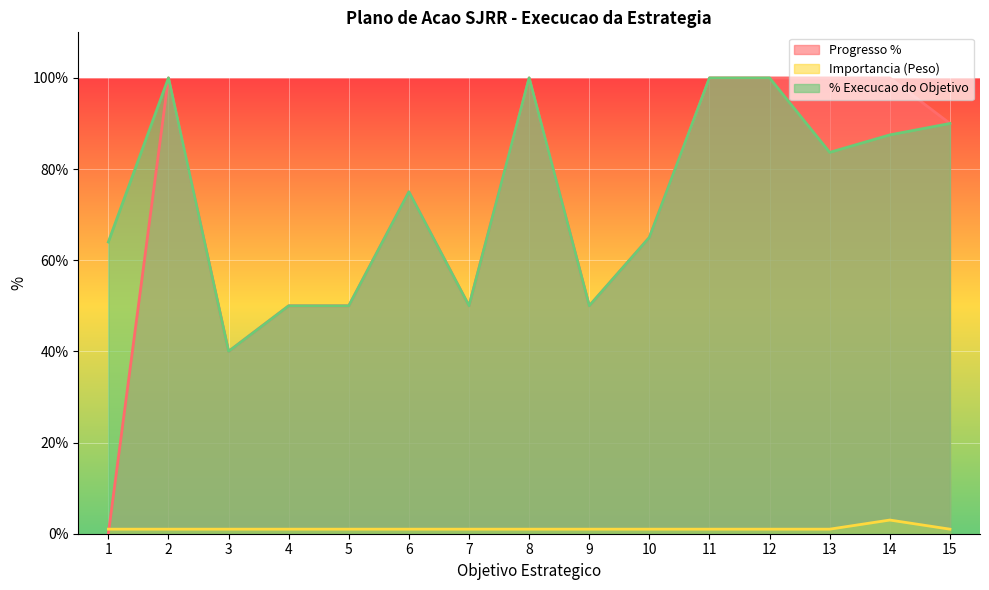

What is the sum of the Progresso % values at 6 and 3?

115.0